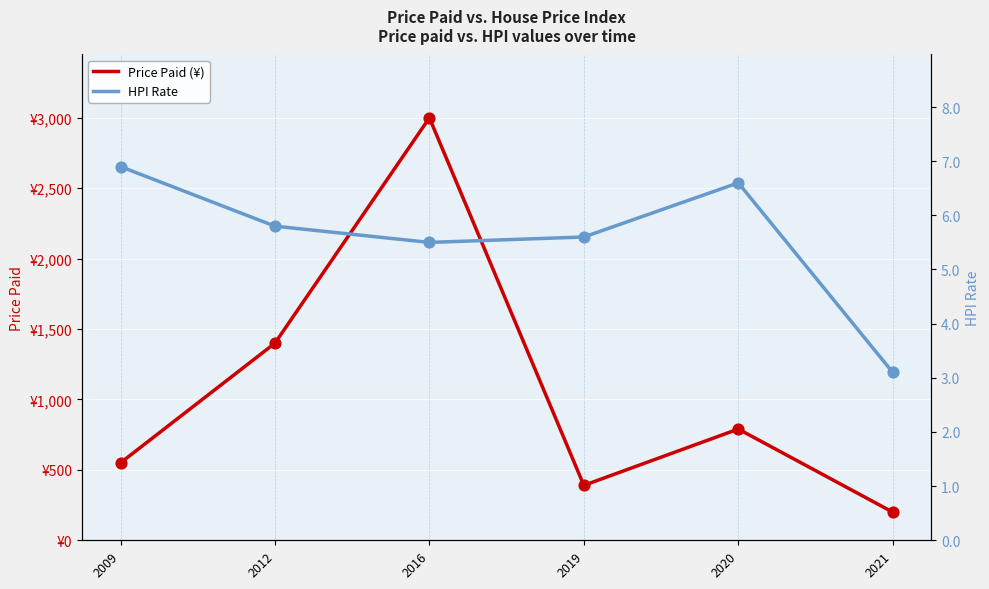

At how many categories does at least one series exceed 752?

3